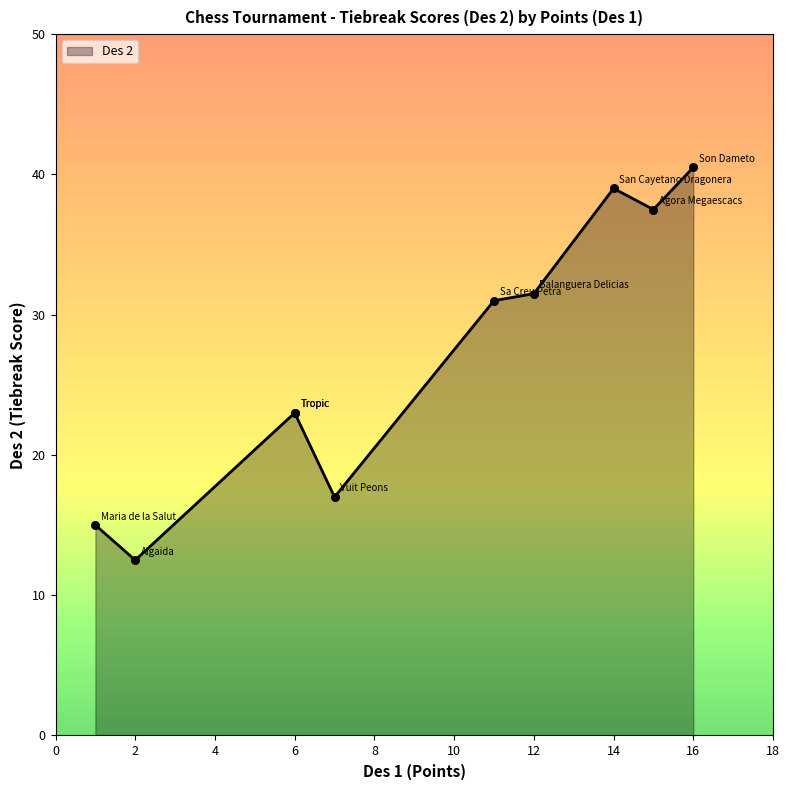

Between San Cayetano Dragonera and Balanguera Delicias, which is larger?

San Cayetano Dragonera